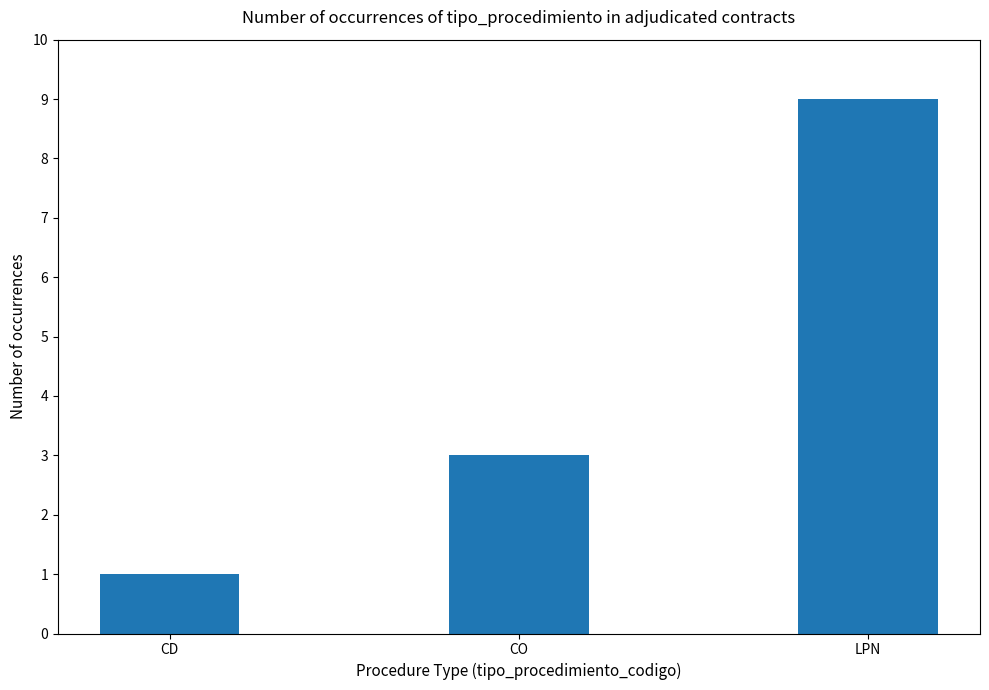

The chart shows a value of 9 at LPN. True or false?

True